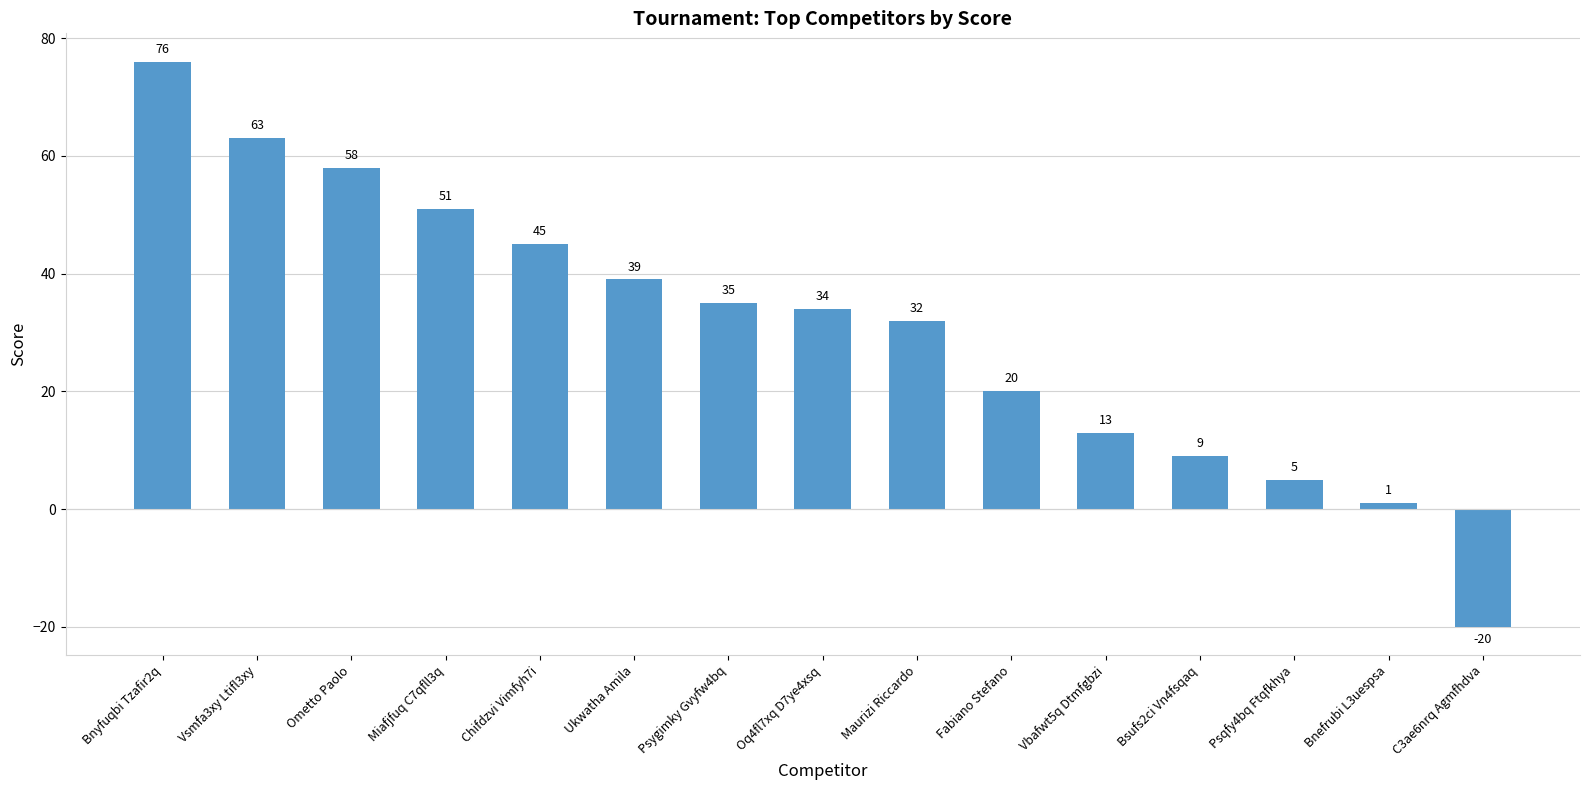

What is the minimum value shown in the chart?

-20